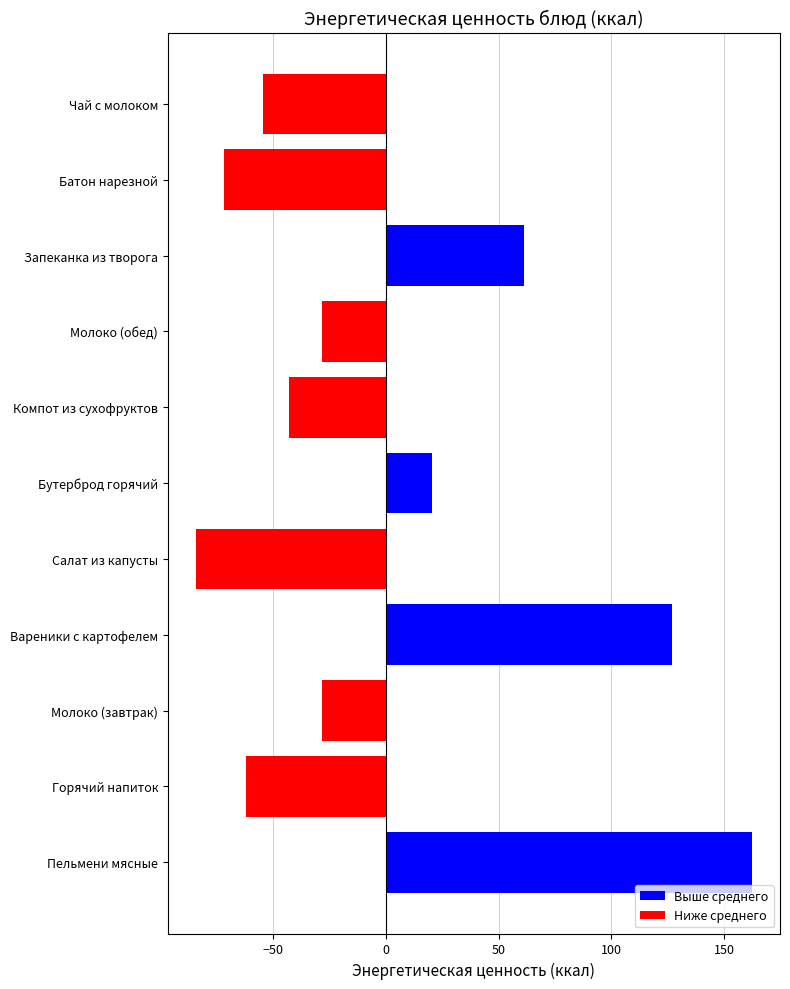

How many values are below -28?

7